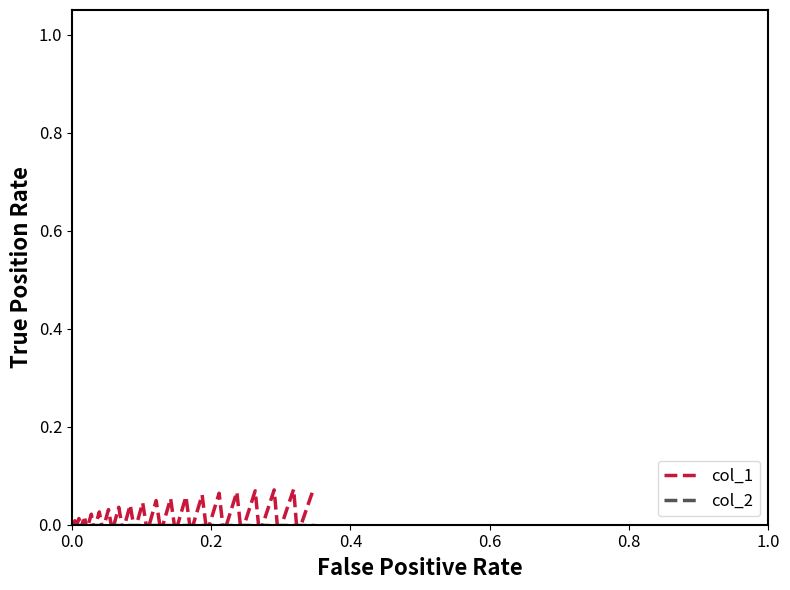

After their last crossing, which series has the higher values: col_1 or col_2?

col_1